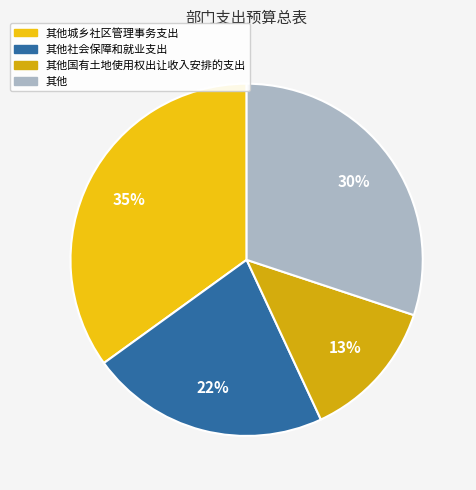

Which category has the biggest portion of the pie?

其他城乡社区管理事务支出